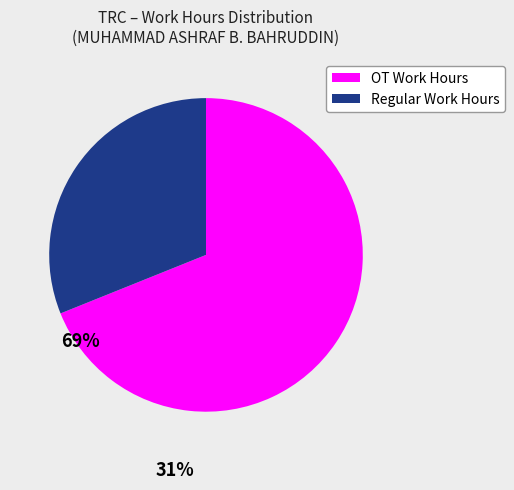

Does any single category account for the majority?

Yes